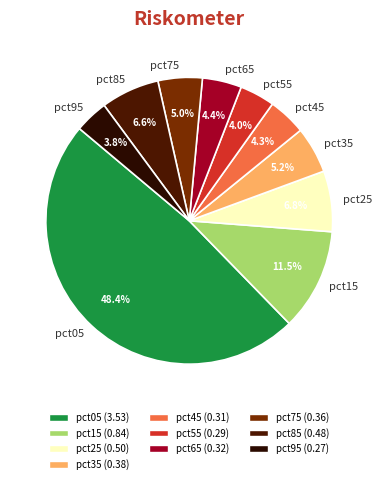

True or false: pct95 accounts for 4% of the total.

True